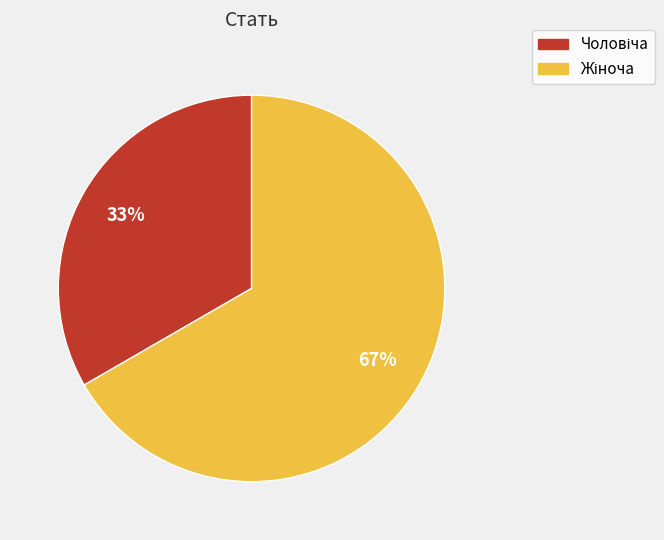

Is there a majority slice in this chart?

Yes